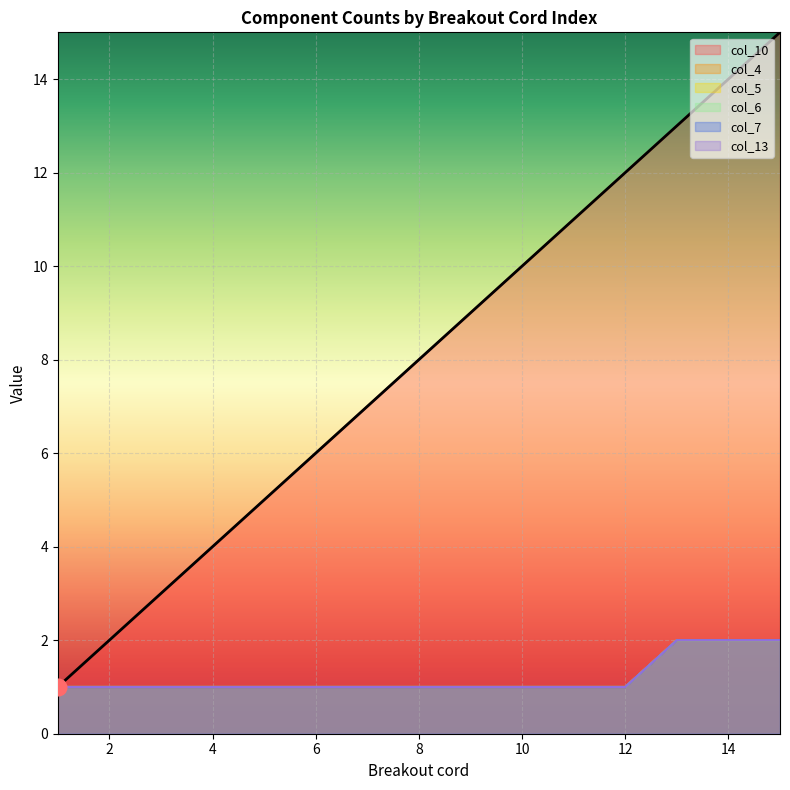

What is the sum of all col_10 values?

120